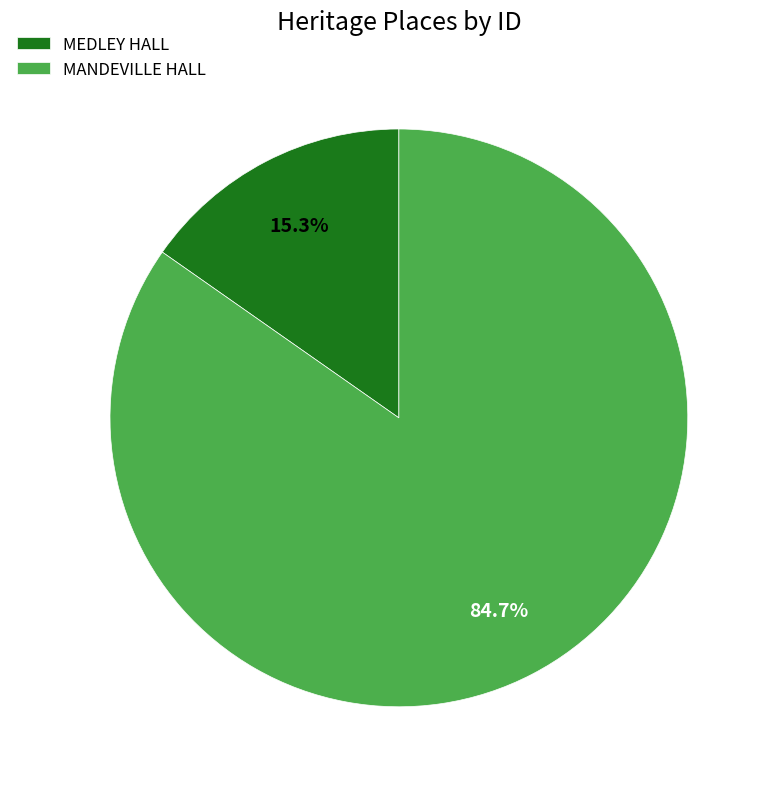

Which category has the smallest portion of the pie?

MEDLEY HALL